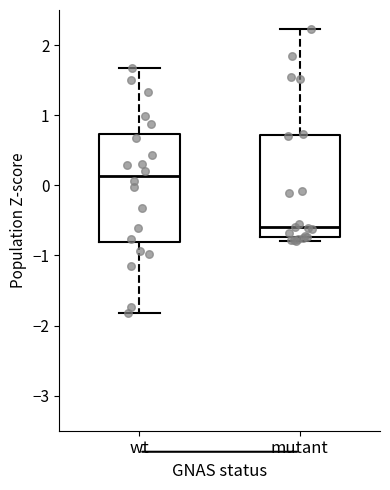

Reading left to right, read every box against the y-axis: the position of its median line, the range the box covers, and the ends of its whiskers. The values are not printed on the chart, so give them approximately, as read against the axis.

wt: median 0.1, box -0.8 to 0.7, whiskers -1.8 to 1.7
mutant: median -0.6, box -0.7 to 0.7, whiskers -0.8 to 2.2